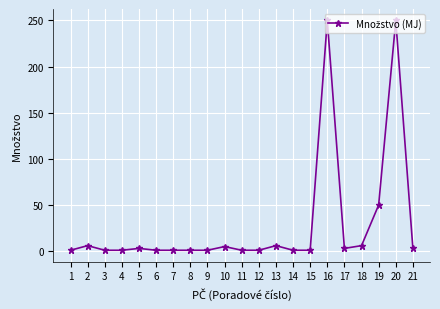

The chart shows a value of 1 at 7. True or false?

True